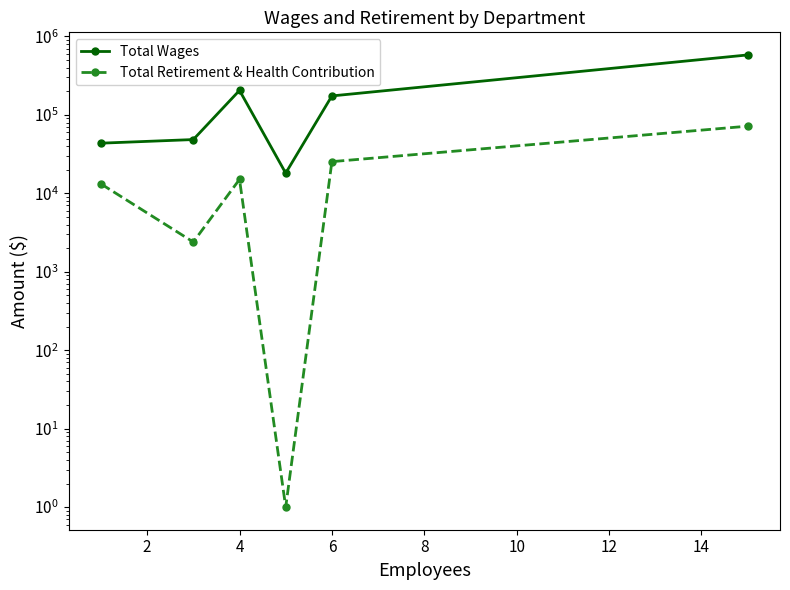

Reading left to right, extract all data points from this chart.

Total Wages: 43605	48498	205259	18115	174594	581345
Total Retirement & Health Contribution: 13206	2396	15060	1	25364	71817